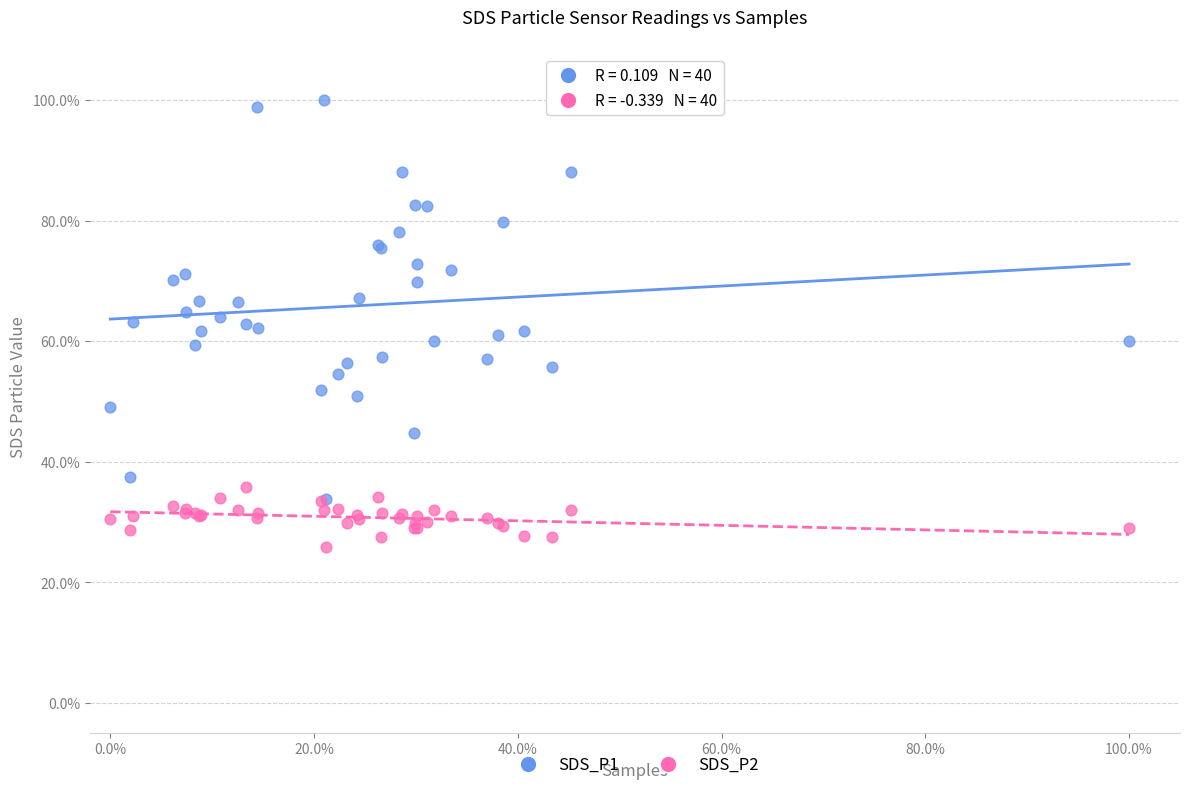

Which series reaches the minimum Y coordinate?

SDS_P2